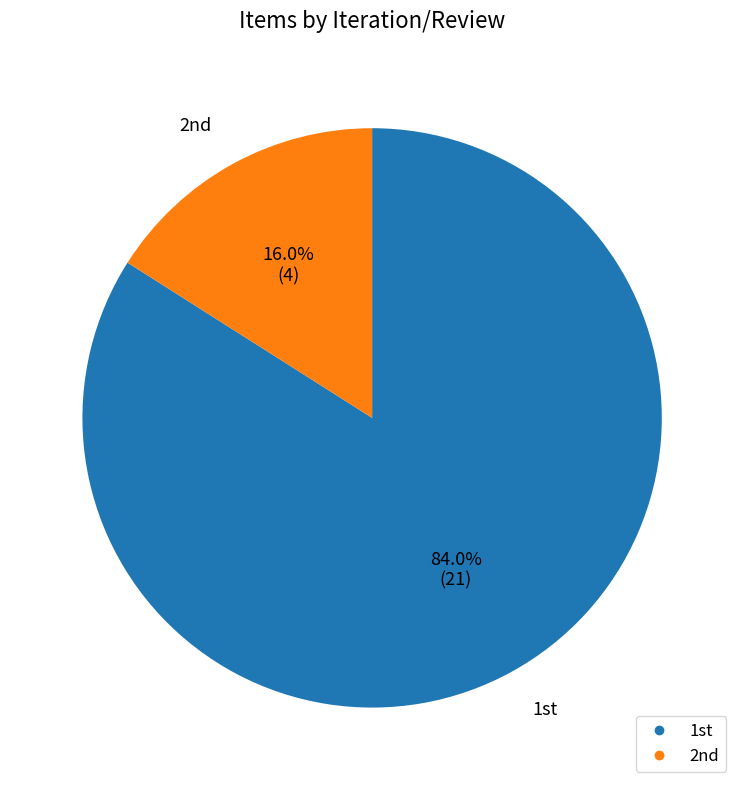

Rank the categories by value from lowest to highest.

2nd, 1st